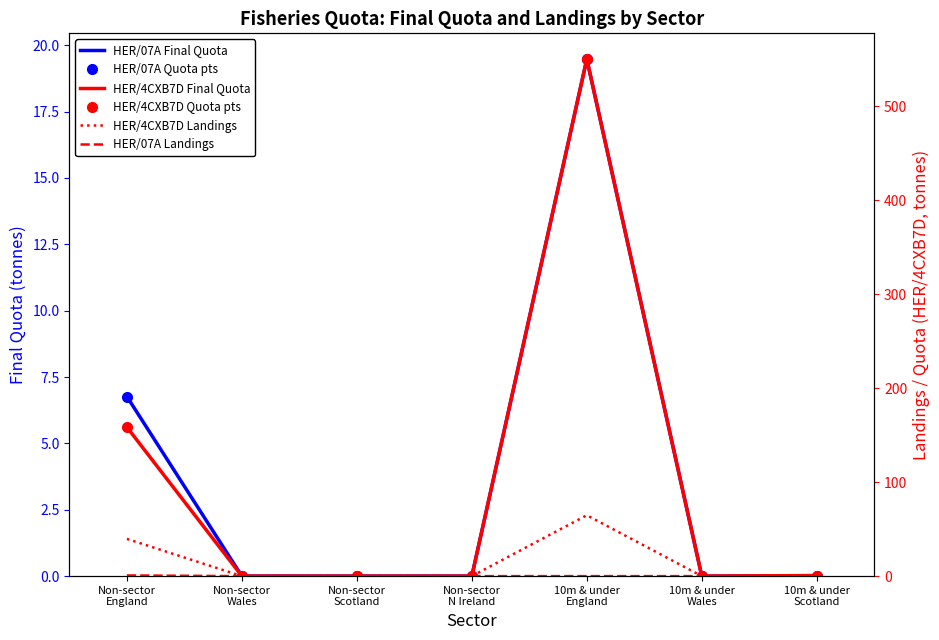

Which series has the largest range (max minus min)?

HER/4CXB7D Final Quota